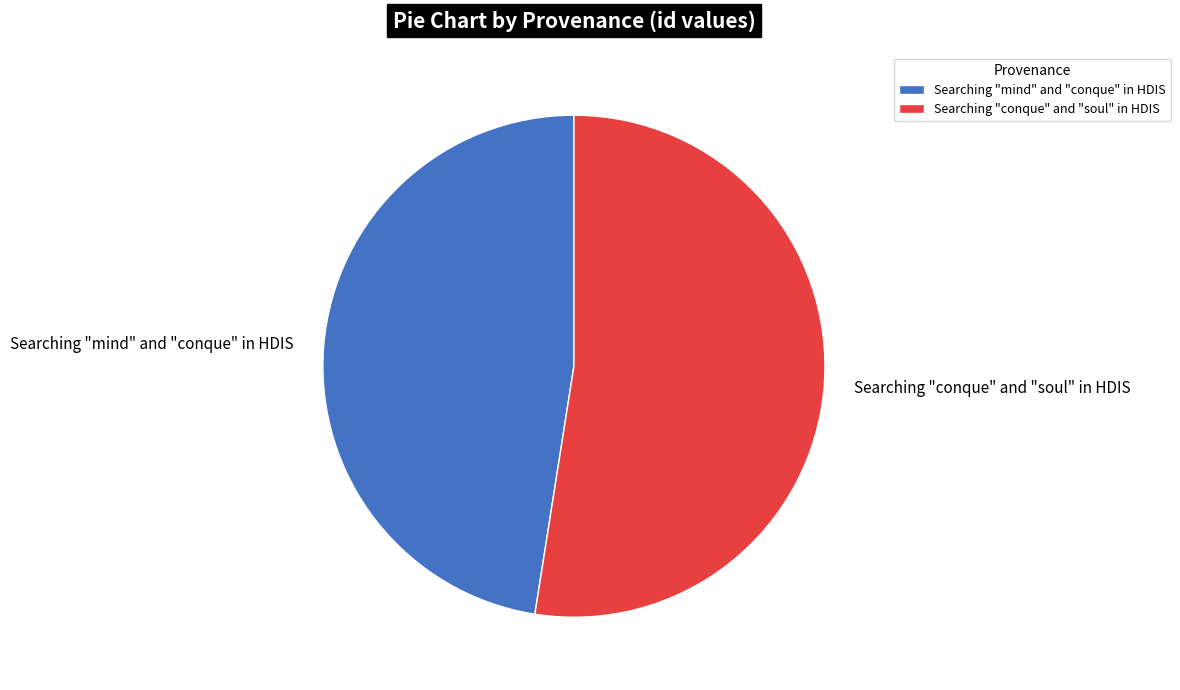

Which slice is the smallest?

Searching "mind" and "conque" in HDIS